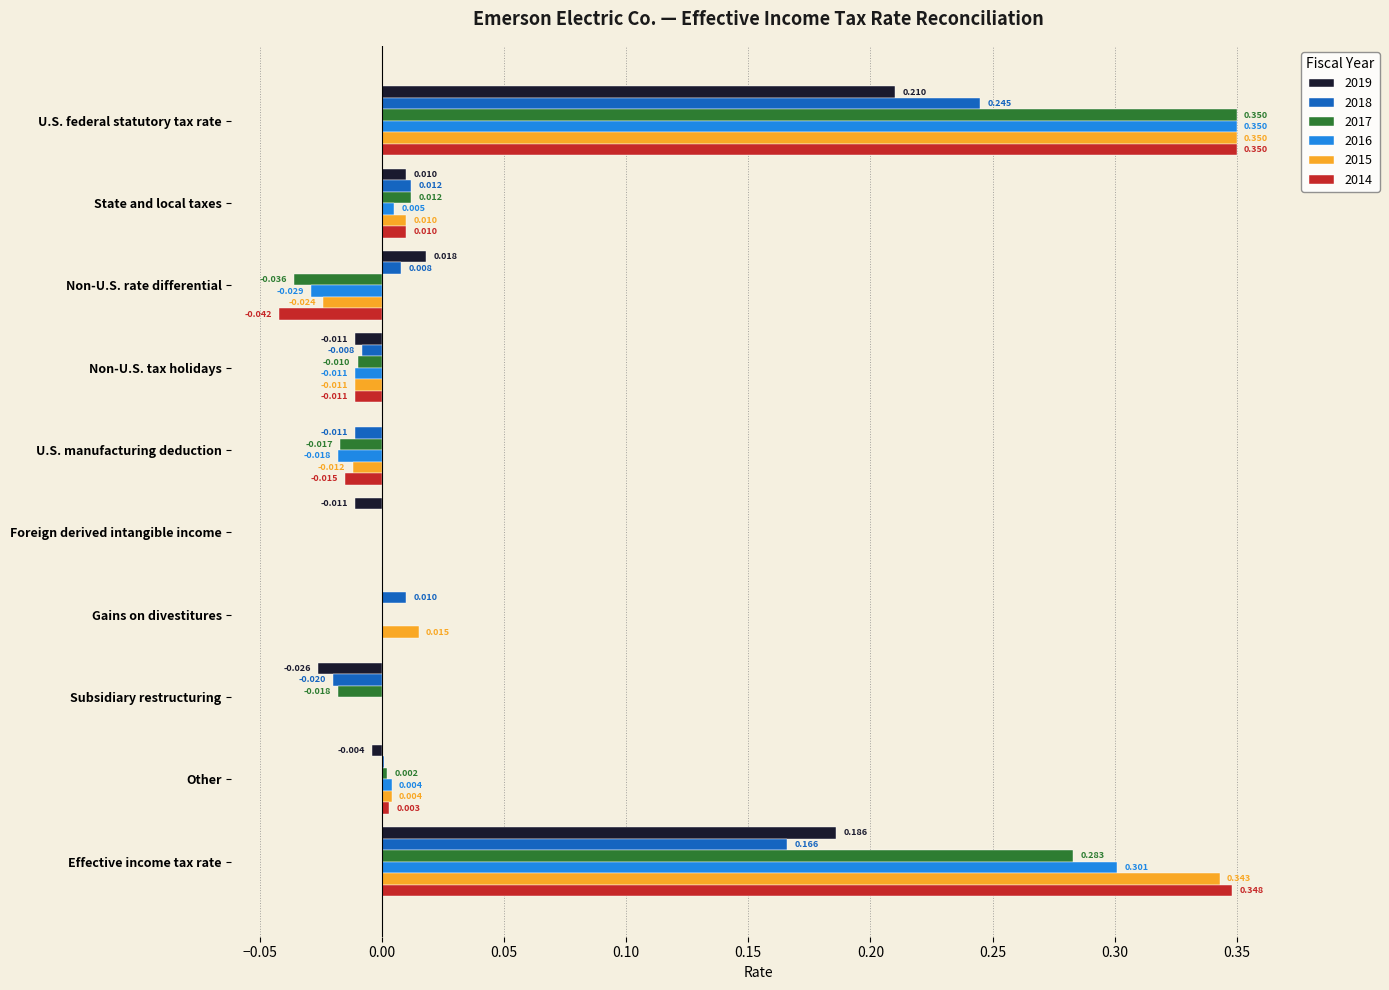

Which label corresponds to the largest value in the chart?

U.S. federal statutory tax rate